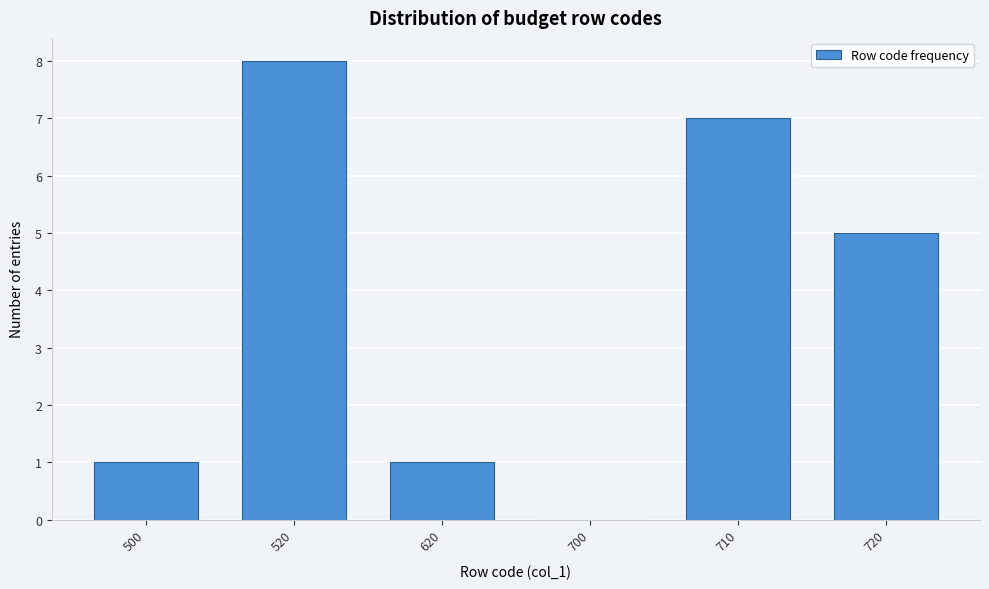

Reading left to right, transcribe all the data shown in this chart.

500=1	520=8	620=1	700=0	710=7	720=5